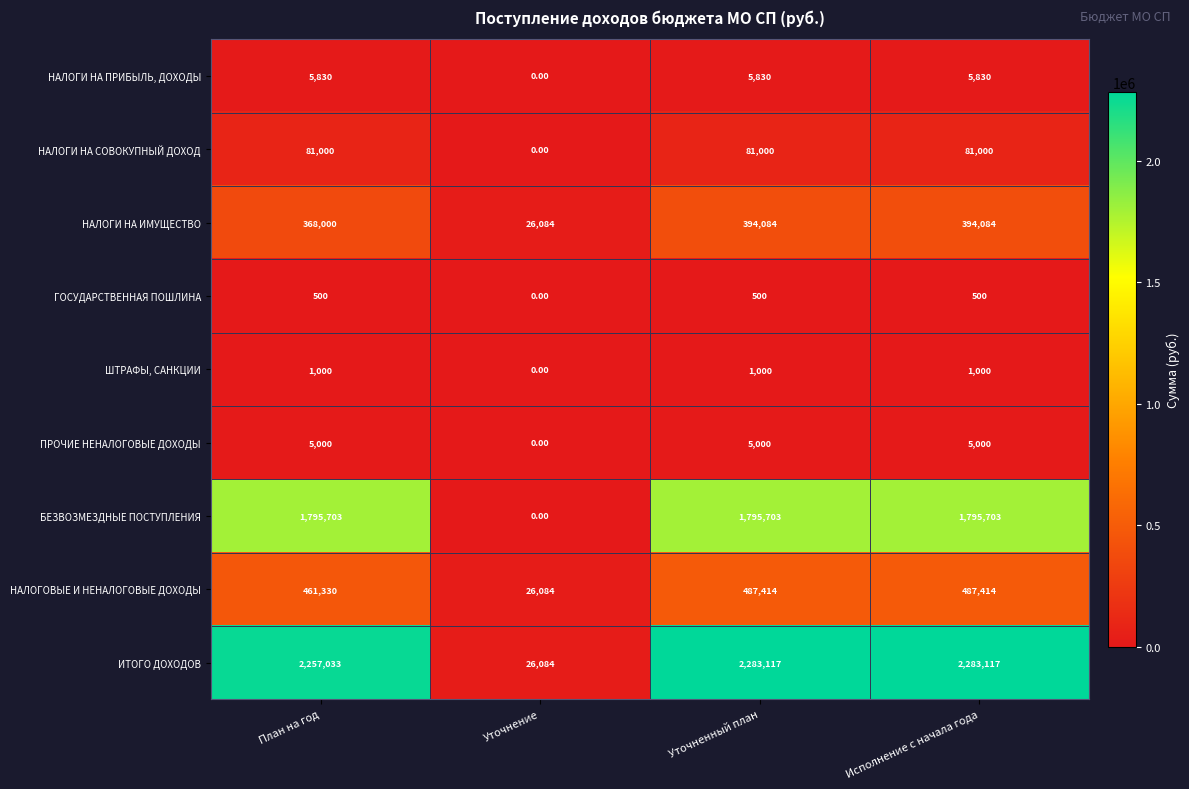

Which series changed the most between План на год and Уточнение?

ИТОГО ДОХОДОВ